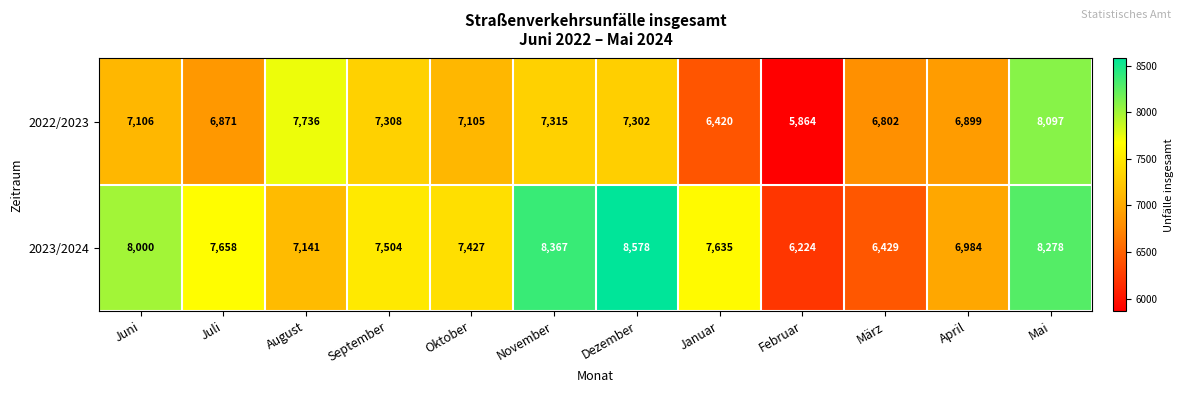

Which series changed the most between Februar and März?

2022/2023